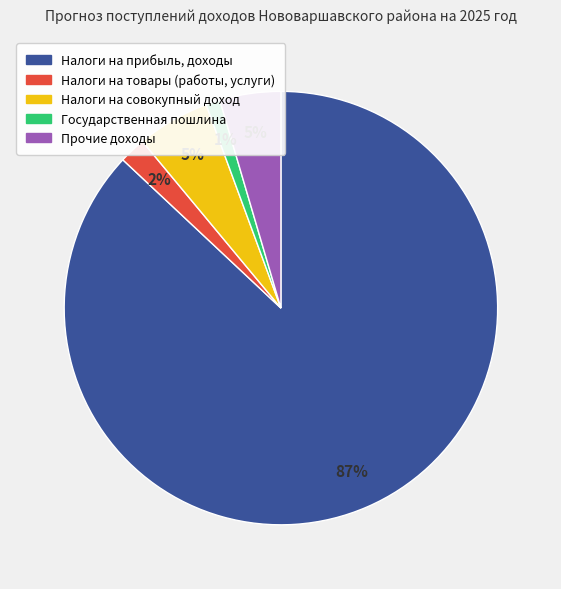

To the nearest percent, what is the average slice percentage?

20%